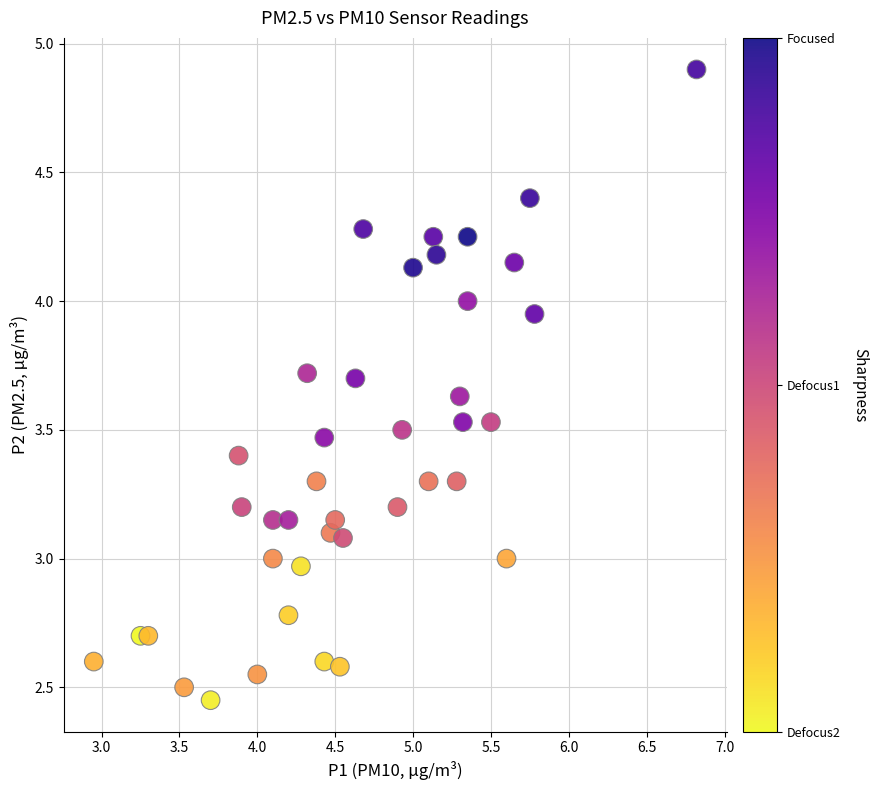

What is the range of X values (max minus min)?

3.9